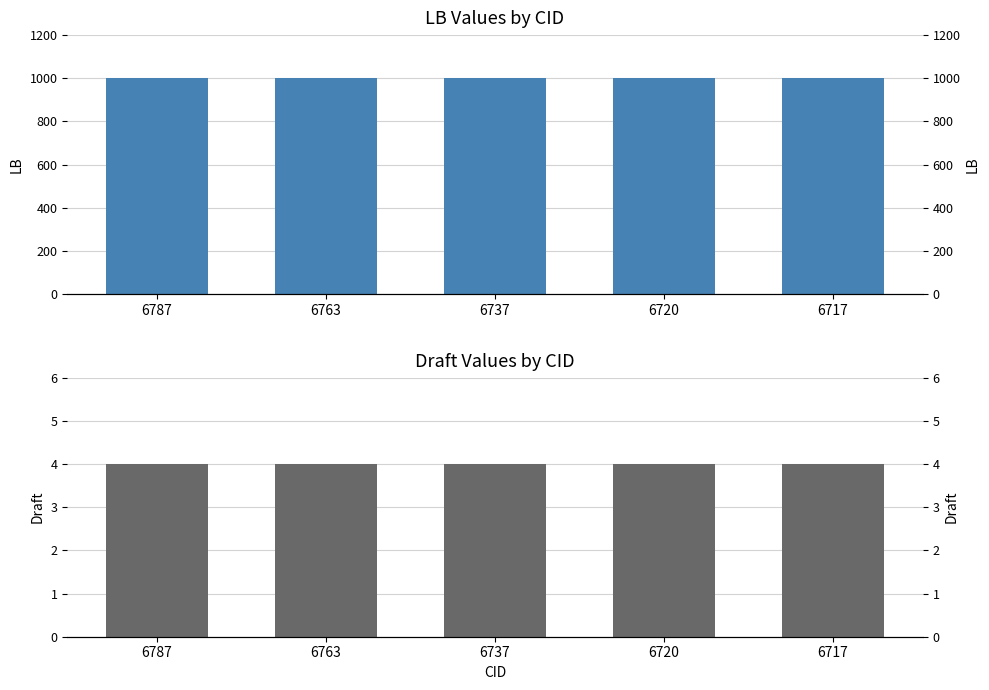

What is the maximum value shown in the chart?

1000